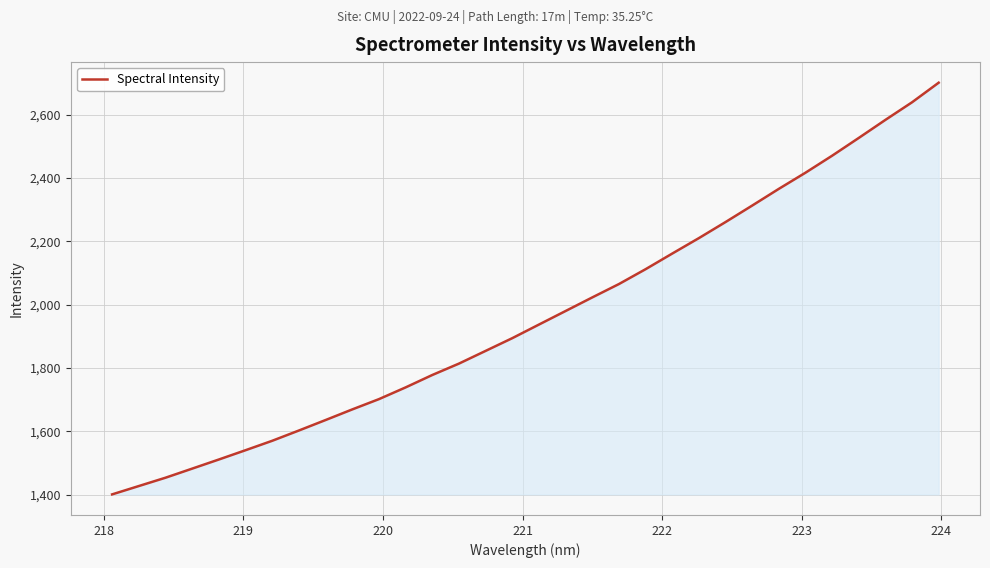

What is the greatest value displayed?

2701.3